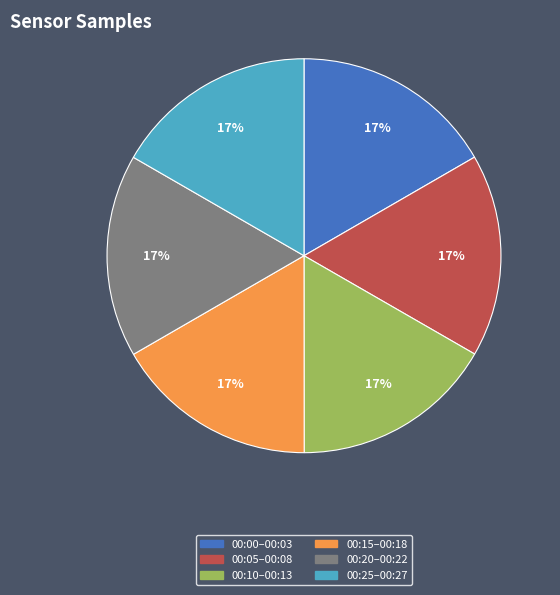

How many segments does this pie chart have?

6